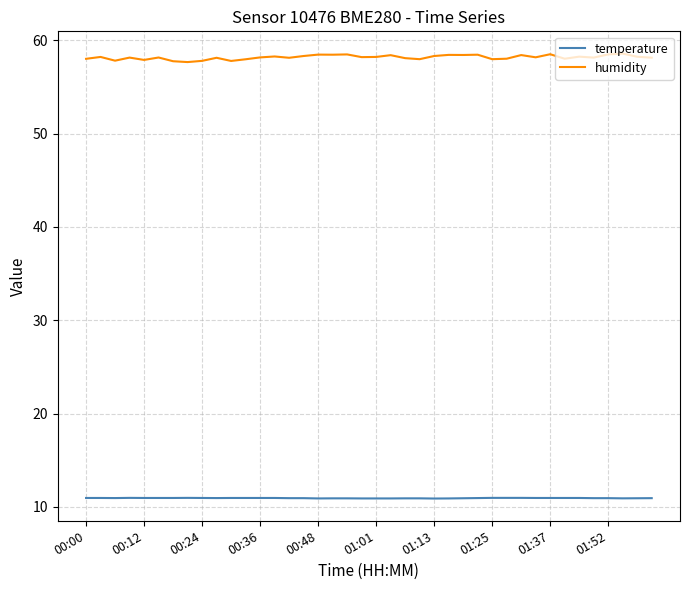

List the series in order of their overall mean, lowest first.

temperature, humidity